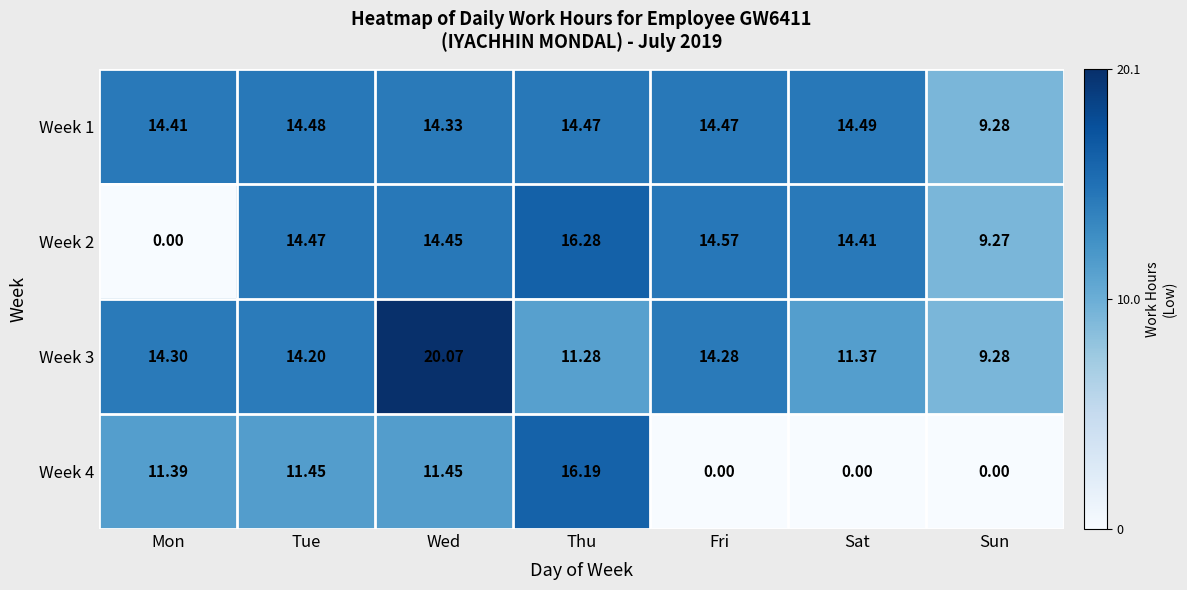

Is the value of Week 4 at Tue greater than the value of Week 3 at Thu?

Yes